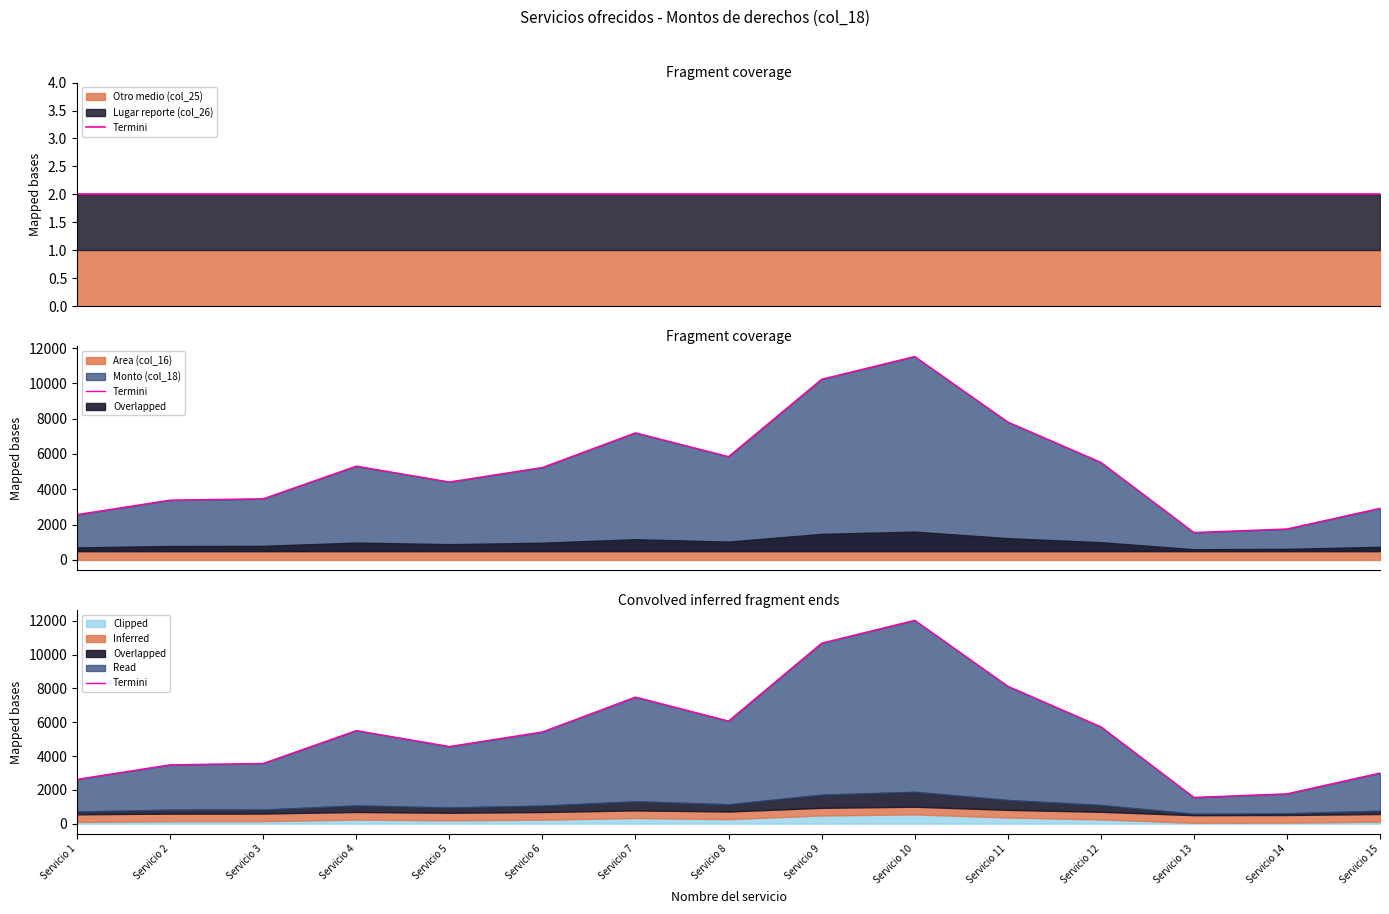

How many values are below 5423?

7